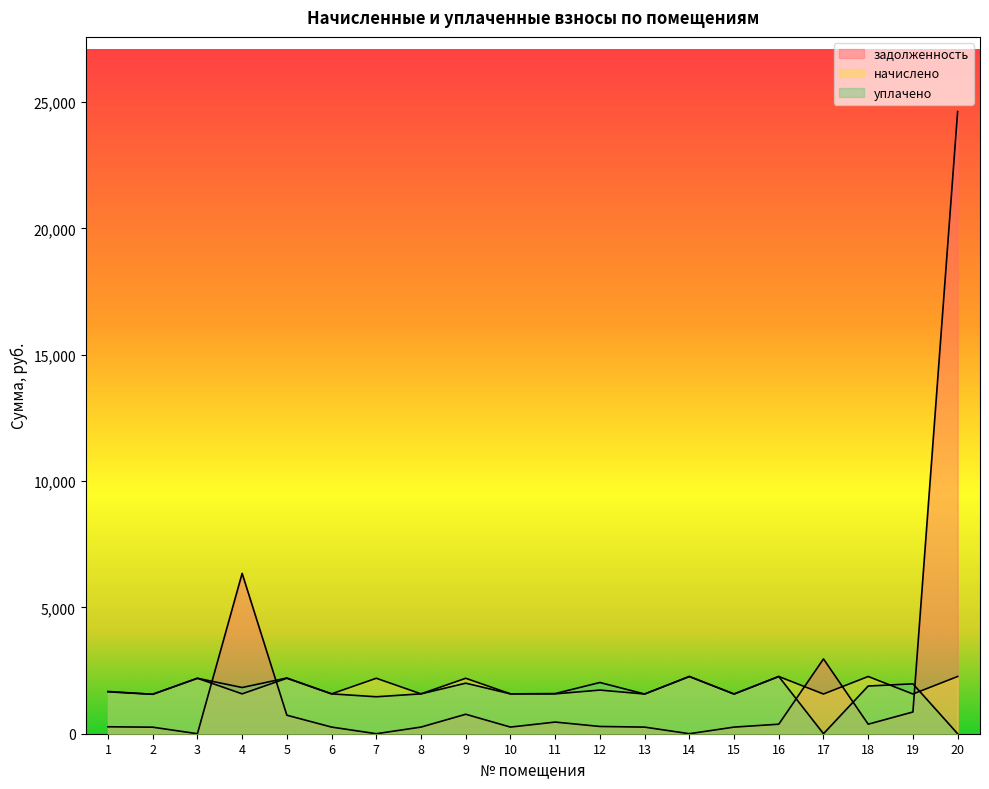

At which category does the chart reach its minimum across all series?

3